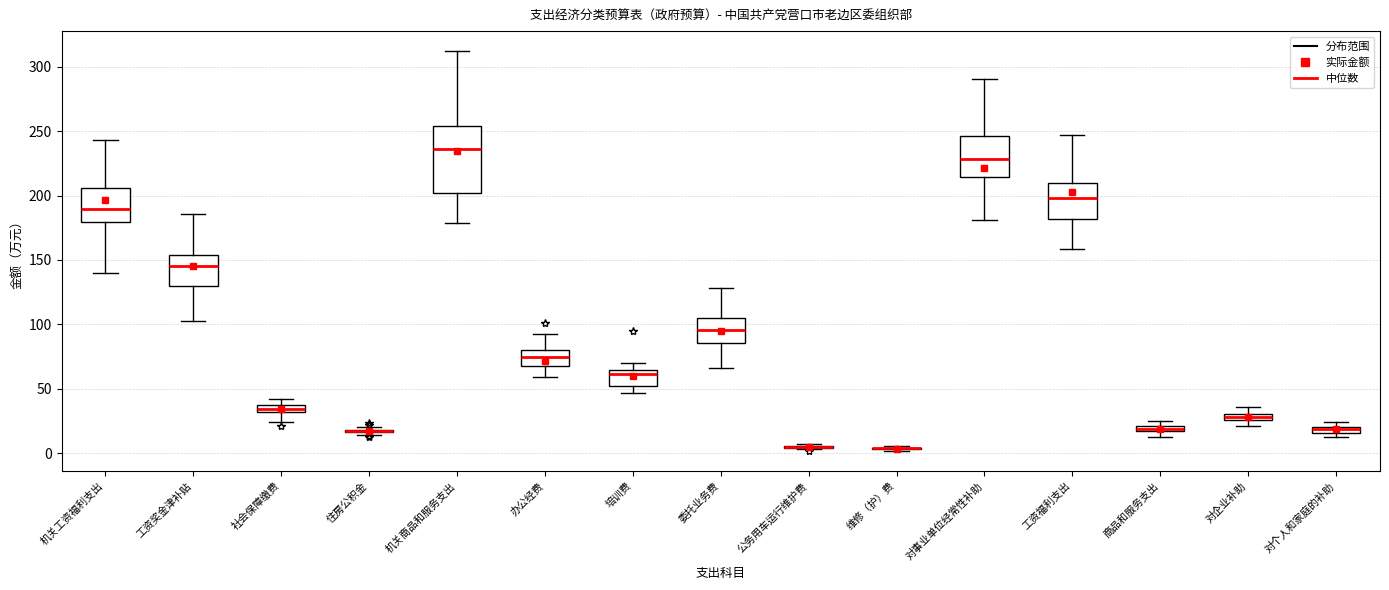

Comparing the boxes themselves (not the whiskers), which one is the tallest?

机关商品和服务支出